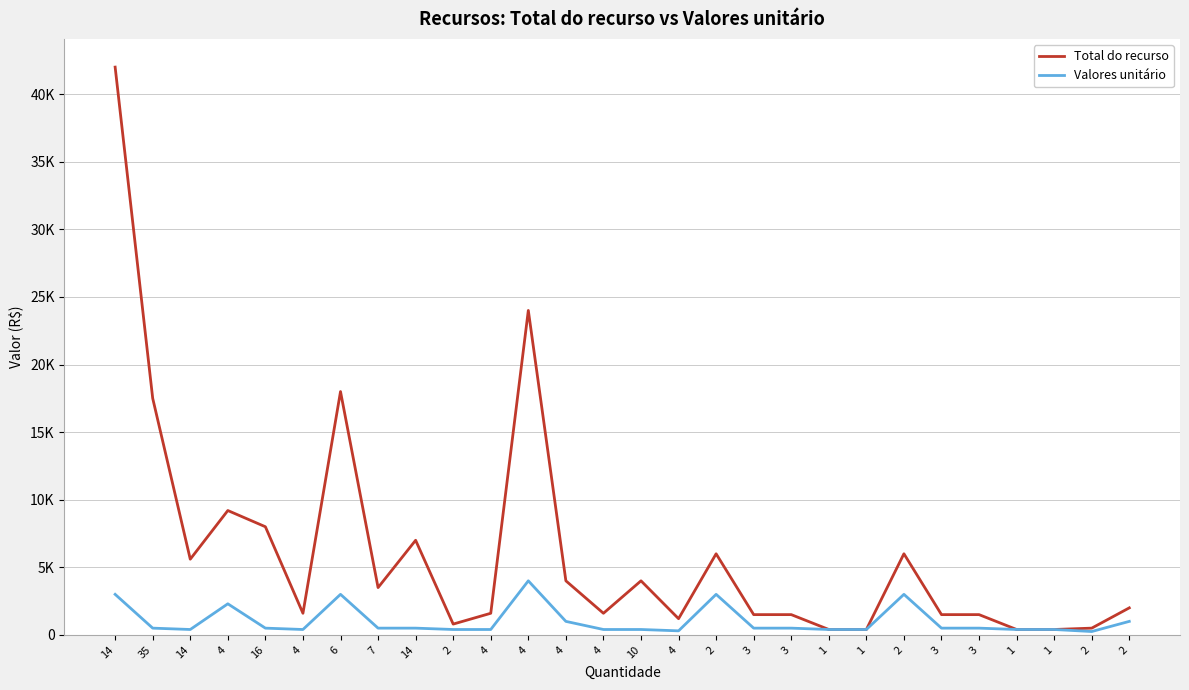

What is the value of the Valores unitário point at the 4th from the left?

2300